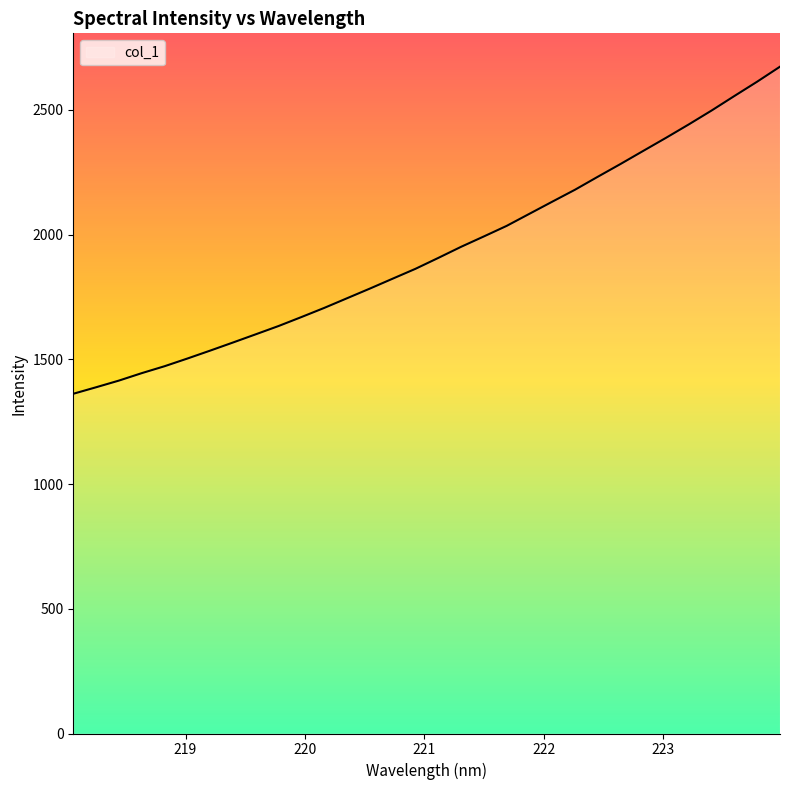

What is the sum of all values?

61809.9